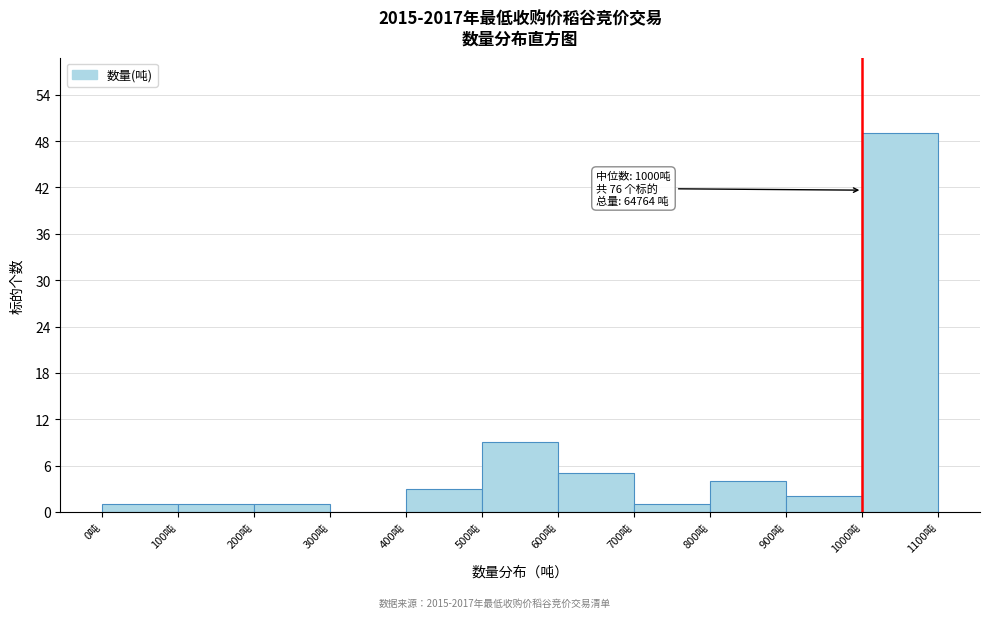

Which range on the x-axis has the tallest bar?

1000 to 1100